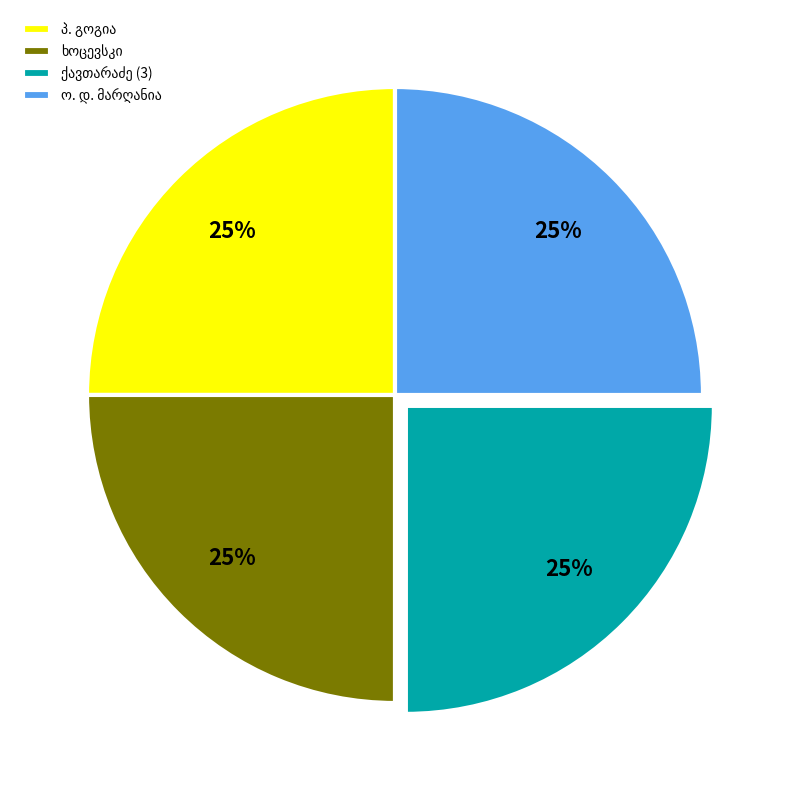

Is there any slice that represents more than half of the pie?

No